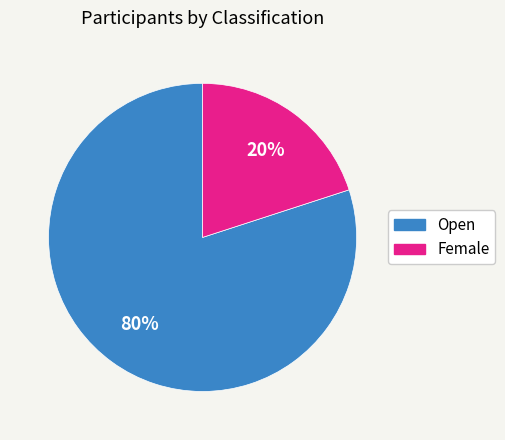

Which category has the smallest portion of the pie?

Female